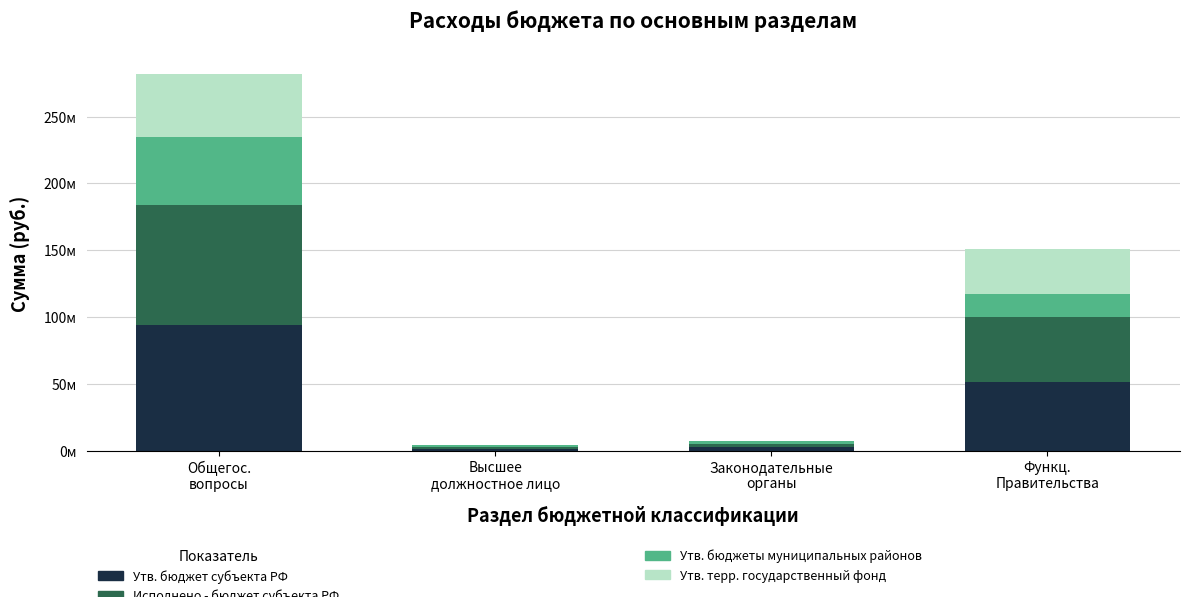

True or false: Утв. бюджет субъекта РФ has a value of 1377083.0 at Высшее
должностное лицо.

True